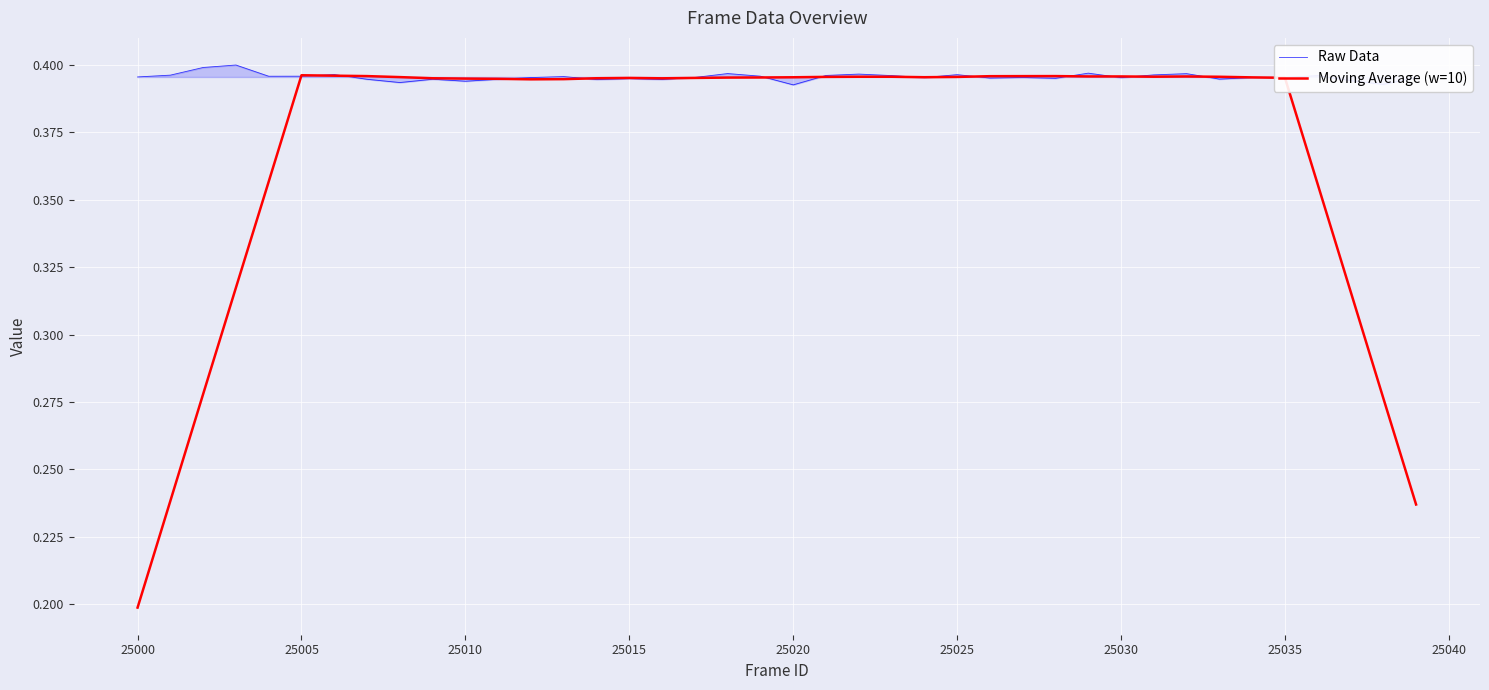

Which series has the largest range (max minus min)?

Moving Average (w=10)